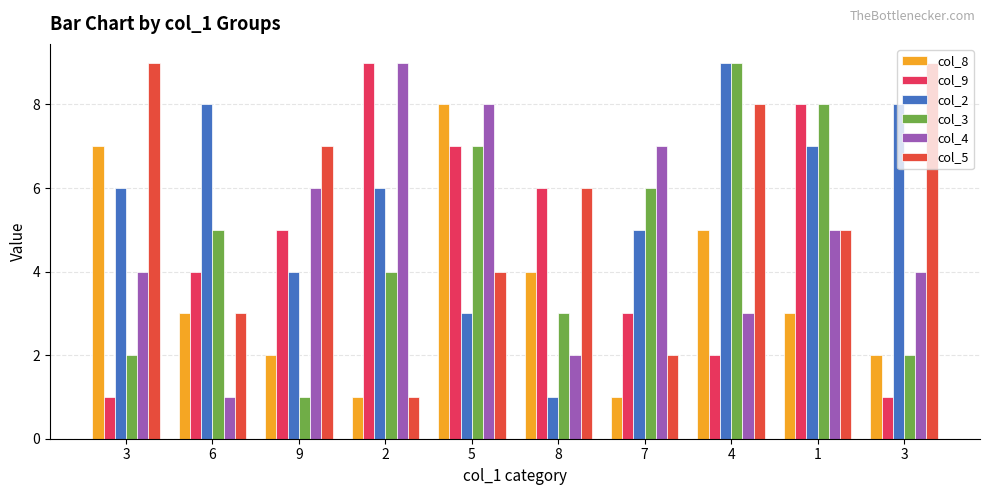

Is the value of col_4 at 8 greater than the value of col_2 at 3?

No